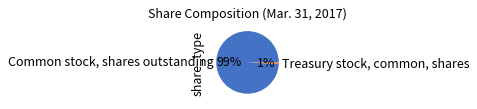

Which has a higher value, Common stock, shares outstanding or Treasury stock, common, shares?

Common stock, shares outstanding